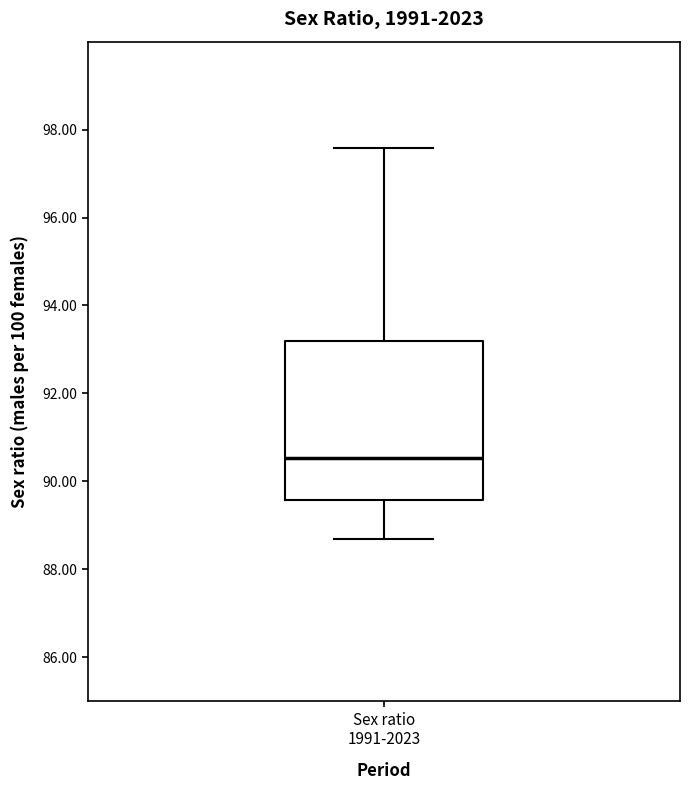

Transcribe this box plot: give where the median line is, the range the box spans, and where the two whiskers end, as read against the y-axis. The values are not printed on the chart, so give them approximately, as read against the axis.

median 90.6, box 89.6 to 93.2, whiskers 88.6 to 97.6